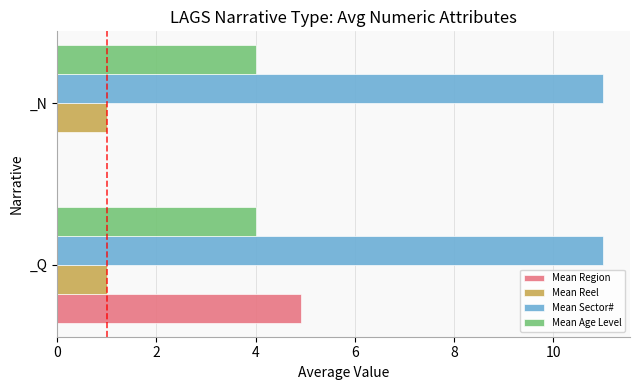

At which category is the sum across all series the highest?

_Q